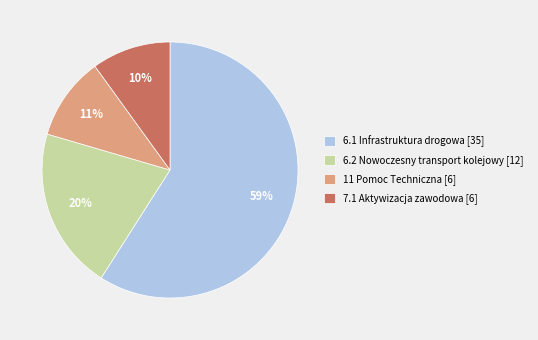

Which category has the smallest portion of the pie?

7.1 Aktywizacja zawodowa [6]